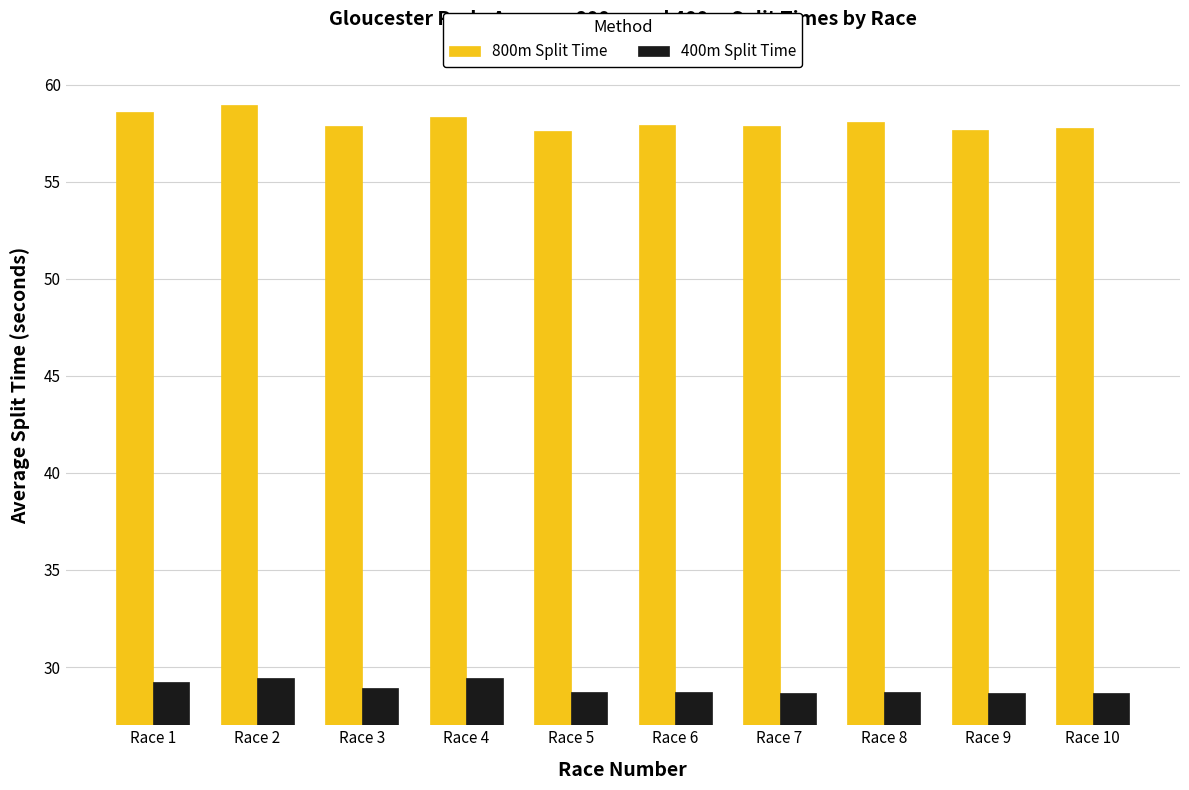

How many data points does each series have?

10